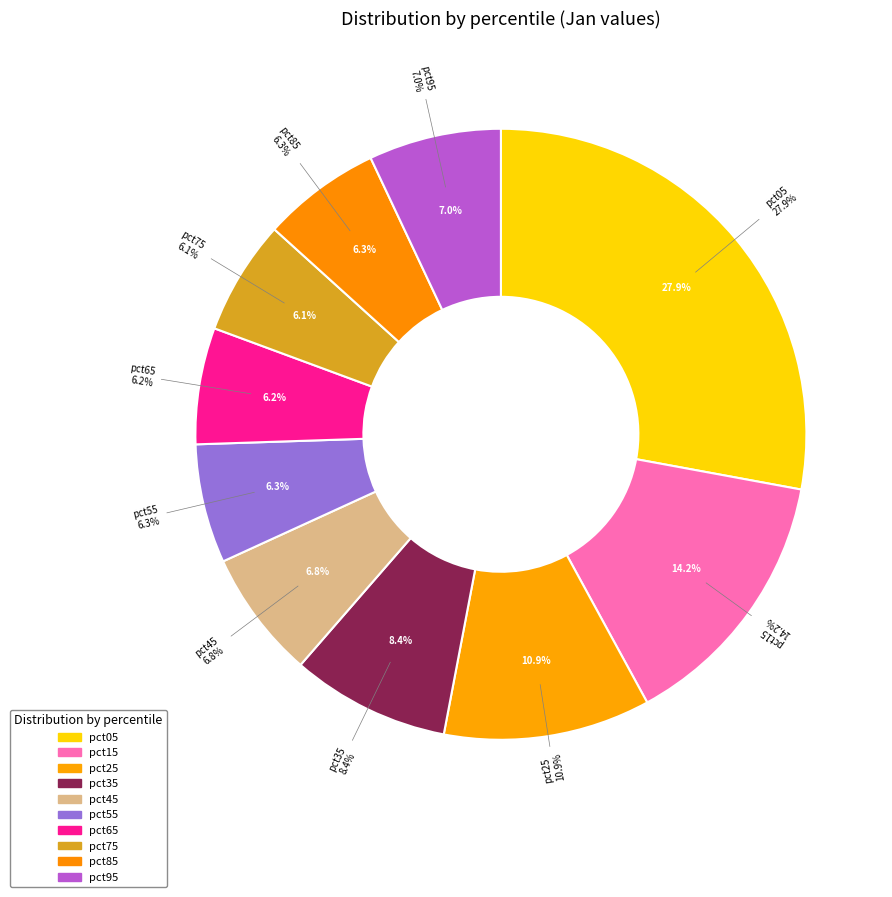

Which slice is the smallest?

pct75